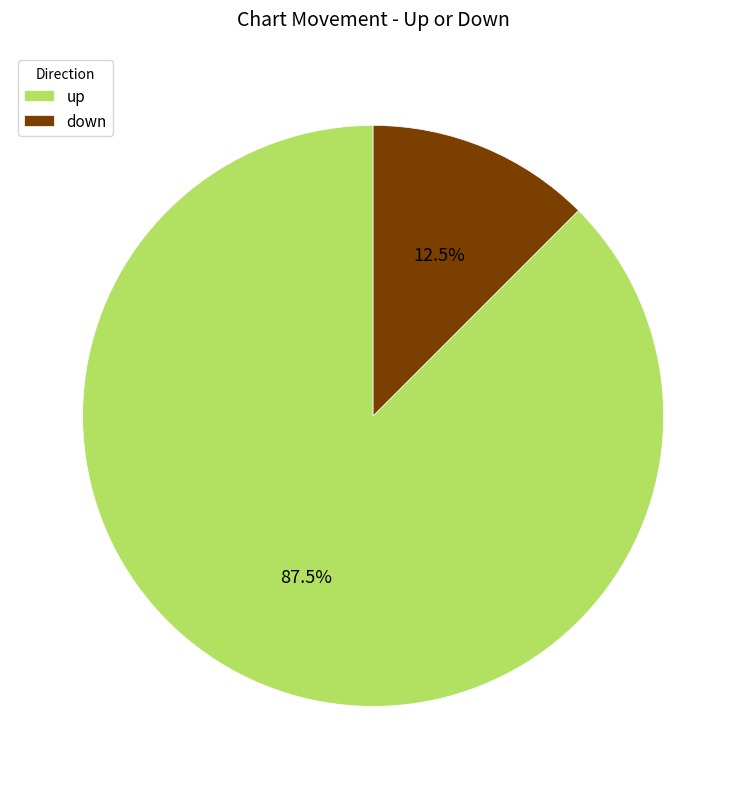

Do down and up together represent more than half of the pie?

Yes